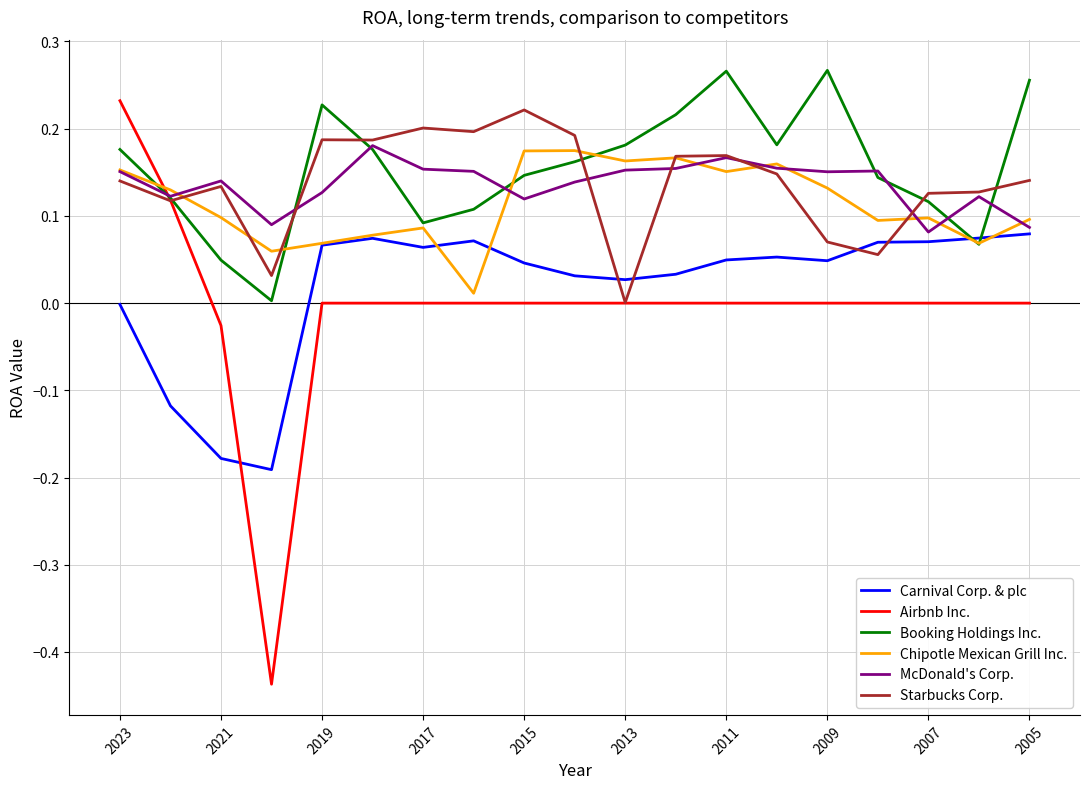

In Airbnb Inc., how many points are lower than both neighbors (excluding endpoints)?

1